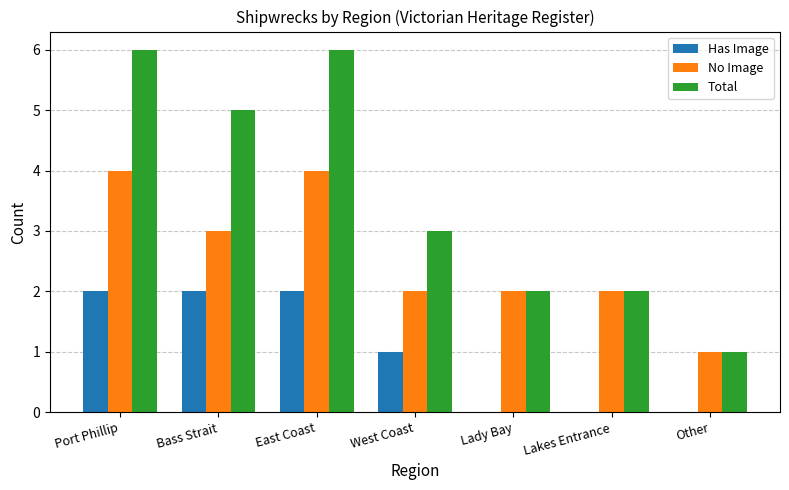

Which series has the widest spread of values?

Total